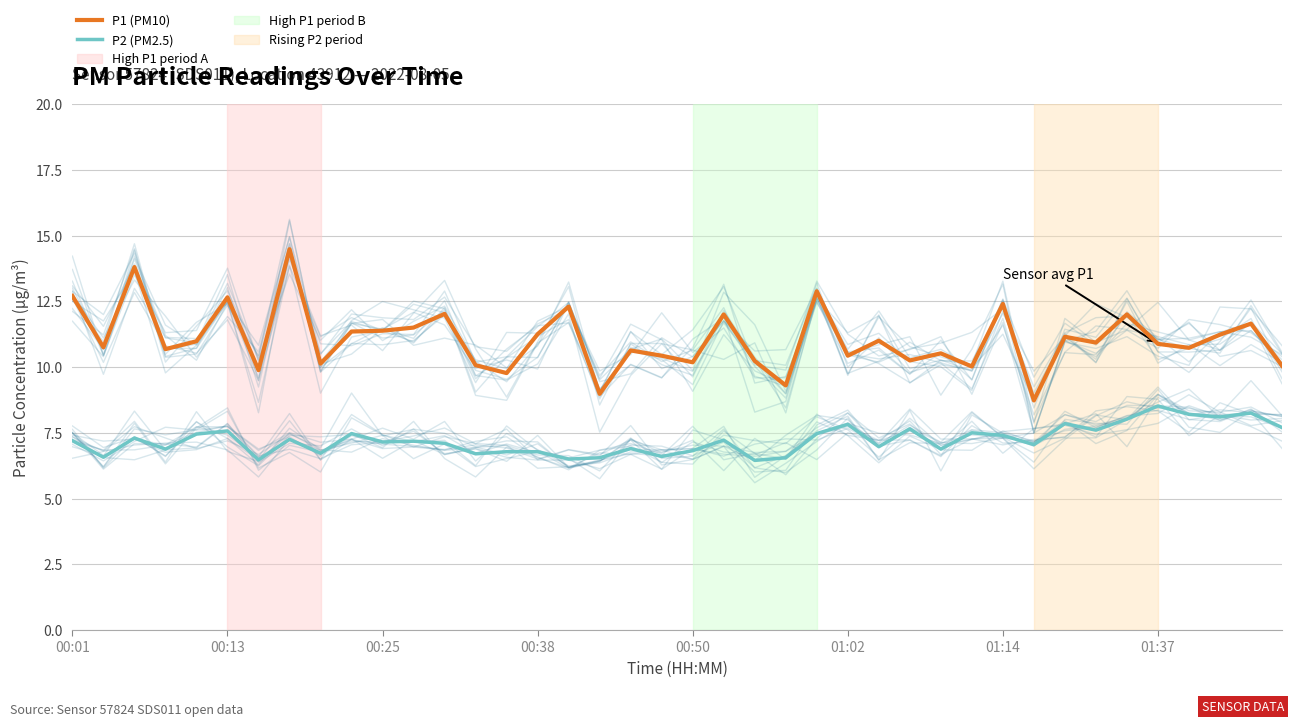

How many interior local peaks does the P2 (PM2.5) series have?

13